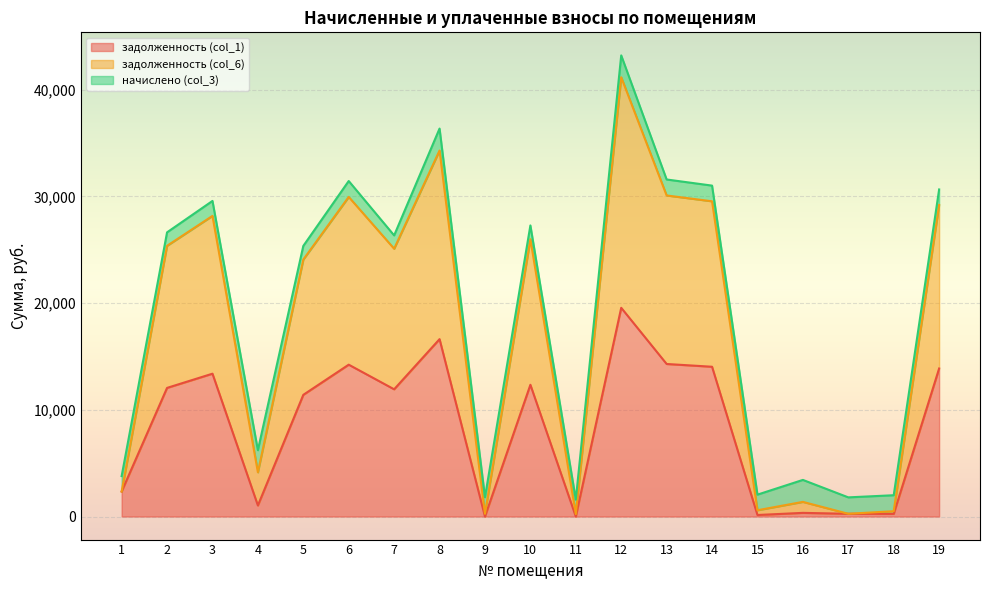

At which category is the sum across all series the highest?

12